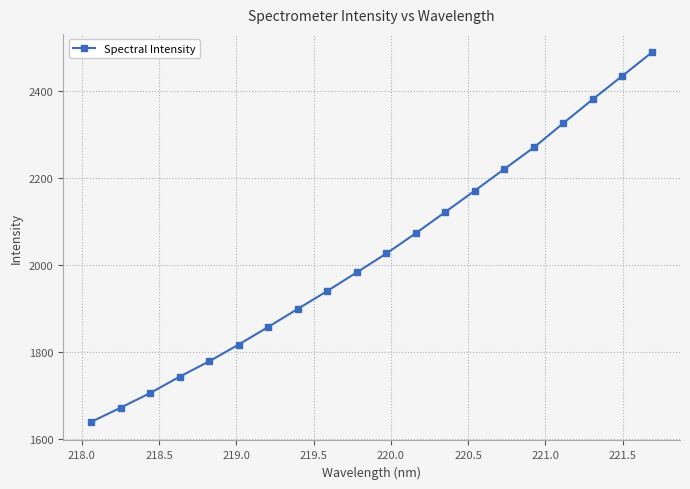

True or false: there are more than 2 points higher than both neighbors.

False